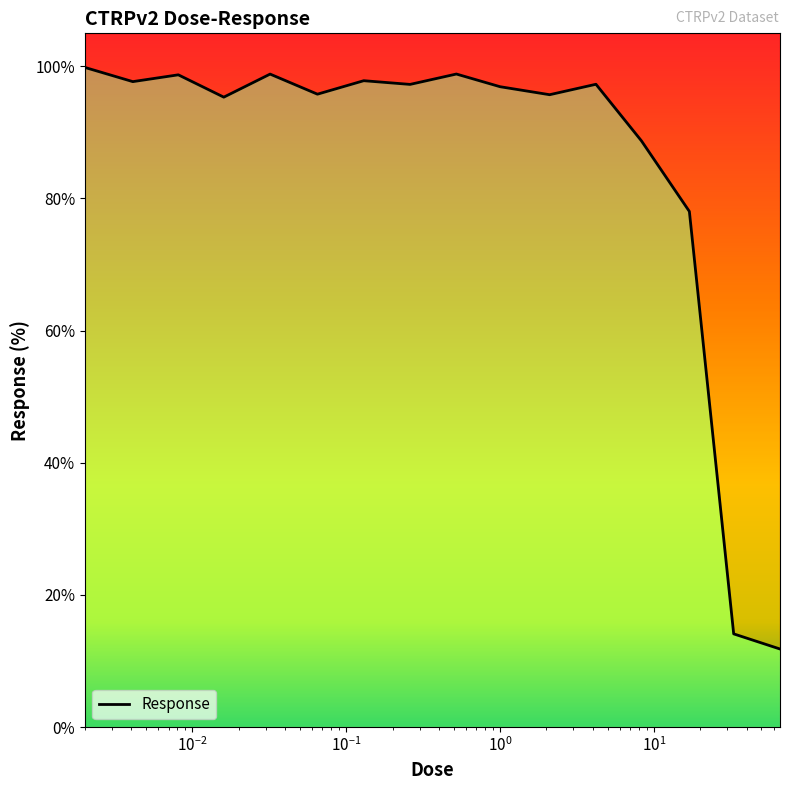

Read the value at 0.52.

98.8